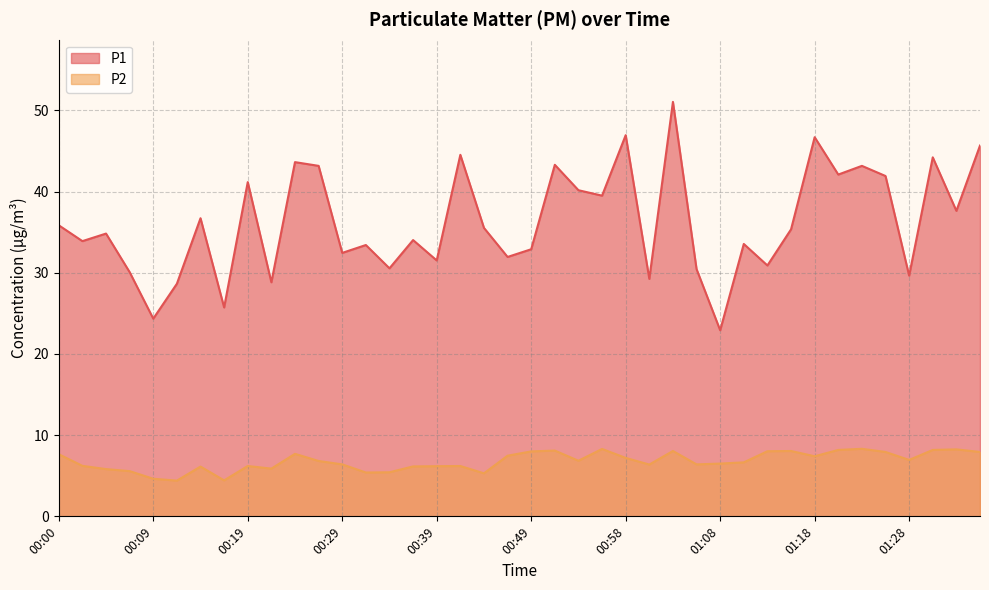

At which category does P2 reach its first local peak?

00:14